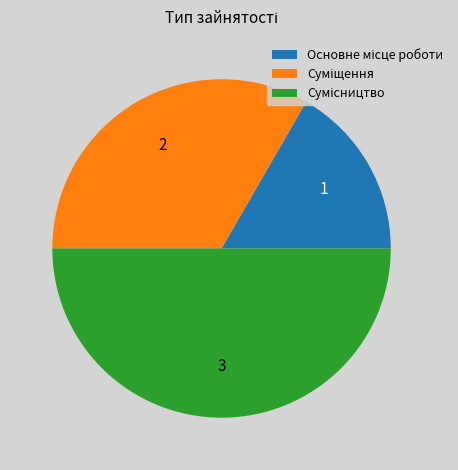

How many slices are in this pie chart?

3